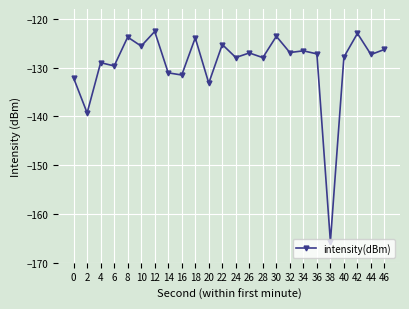

What is the maximum value shown in the chart?

-122.6